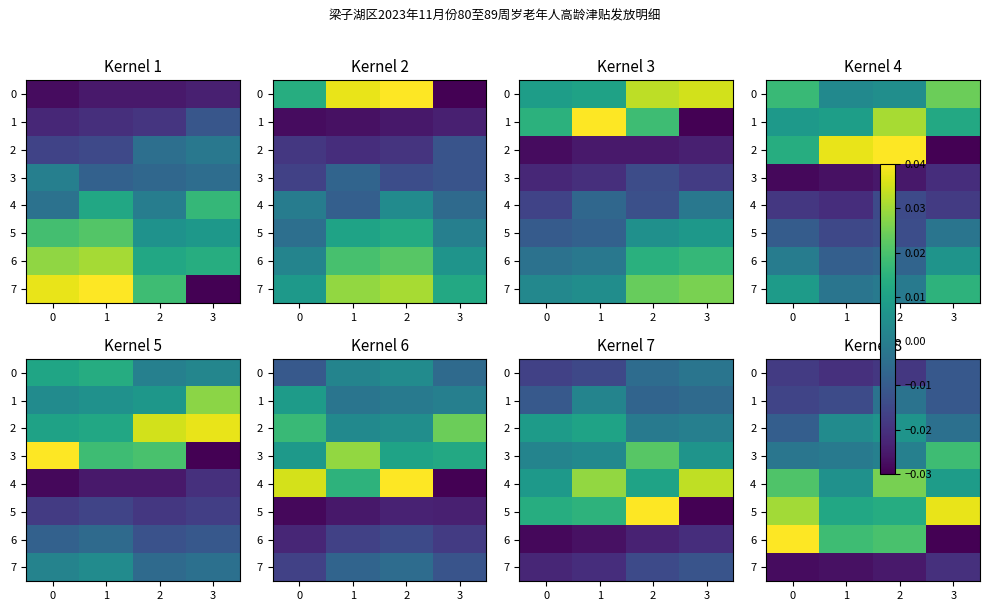

Is the value of 1 at 3 greater than the value of 0 at 1?

Yes